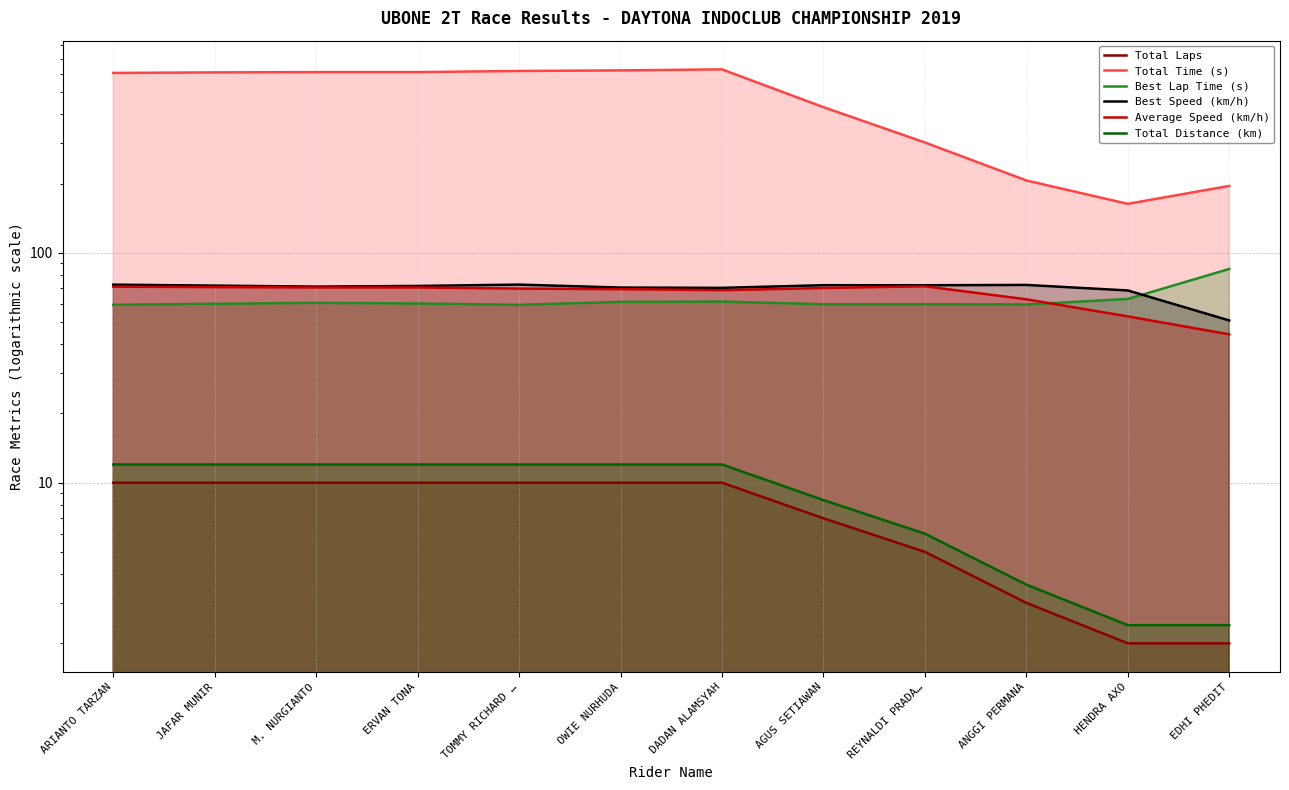

List the series in order of their peak value, lowest first.

Total Laps, Total Distance (km), Average Speed (km/h), Best Speed (km/h), Best Lap Time (s), Total Time (s)